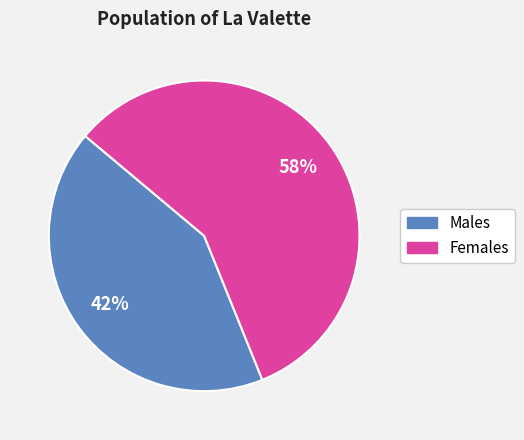

Combined, do Males and Females account for over 50%?

Yes